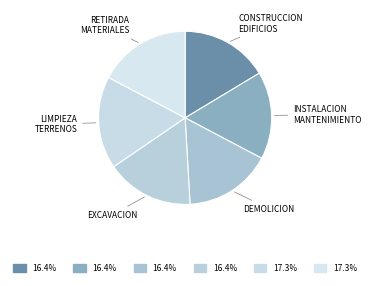

How many segments does this pie chart have?

6